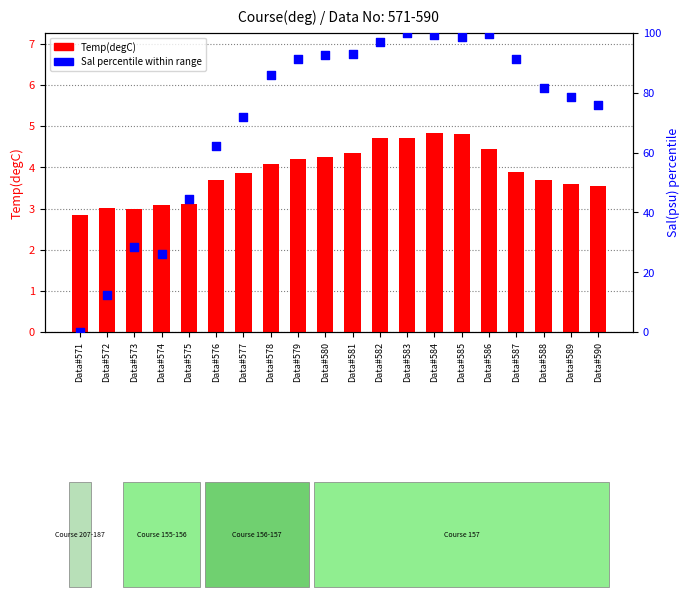

What are all the series names shown in the legend?

Temp(degC), Sal percentile